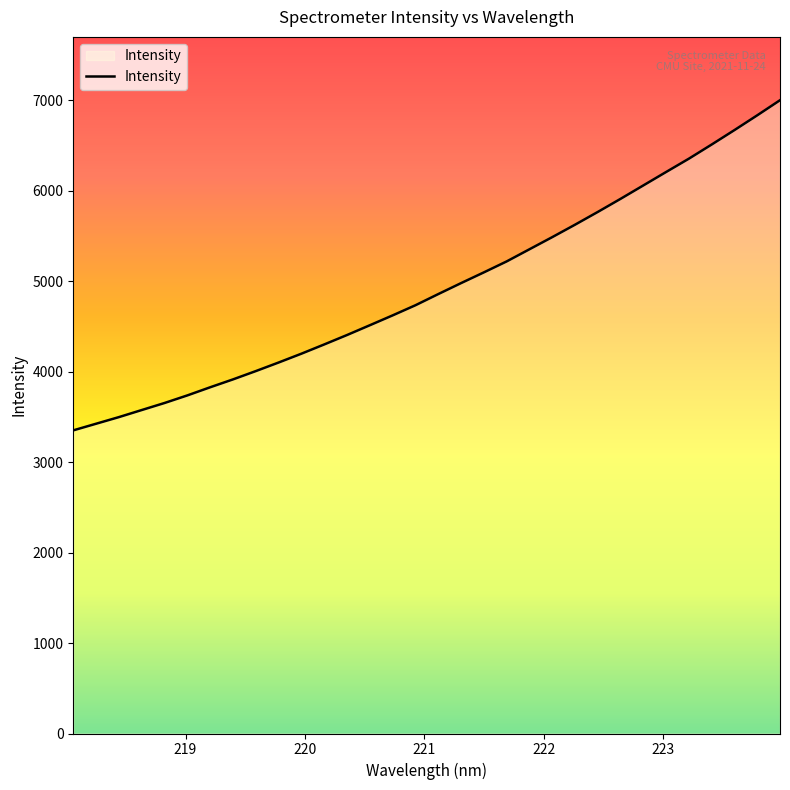

How many values are below 4856?

16